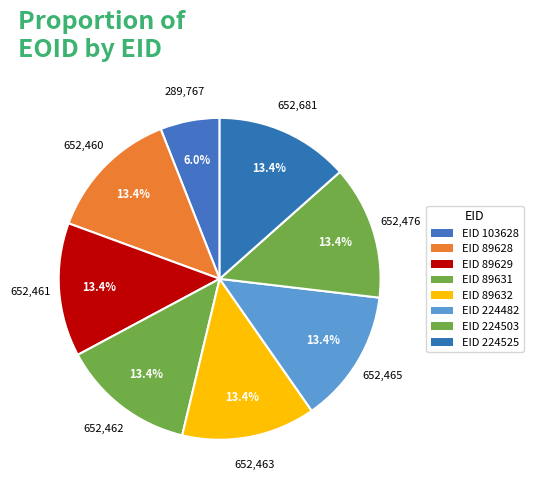

What is the smallest slice in the pie chart?

103628